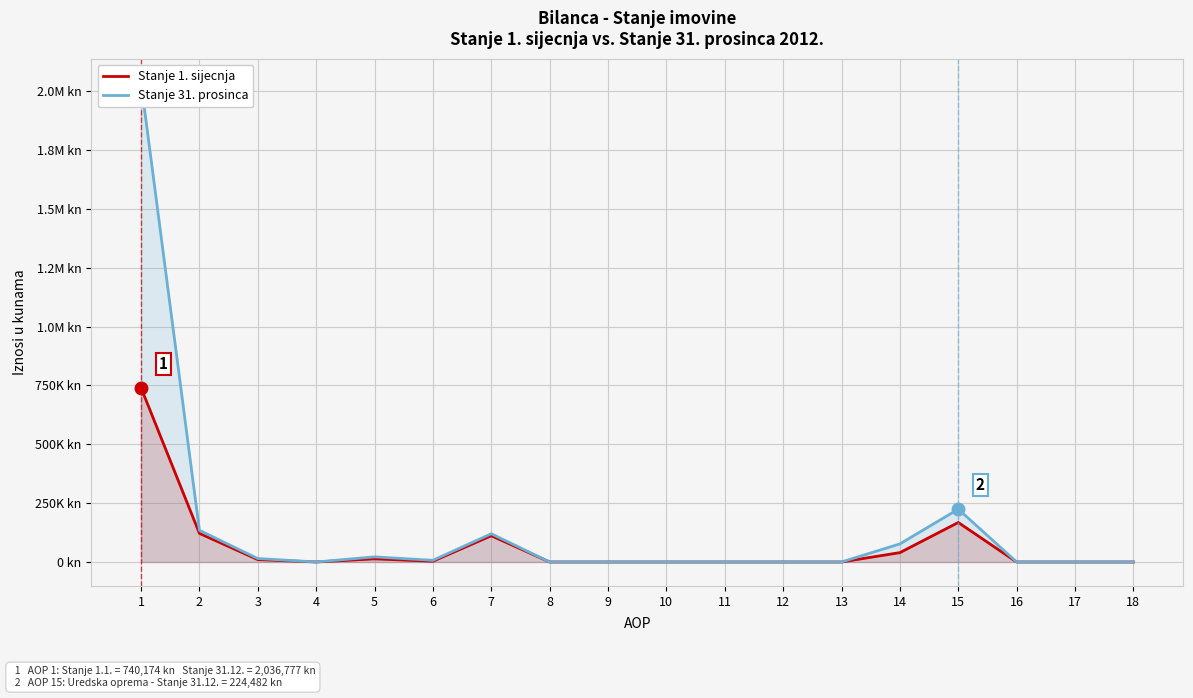

Rank the series by their maximum value, from lowest to highest.

Stanje 1. sijecnja, Stanje 31. prosinca